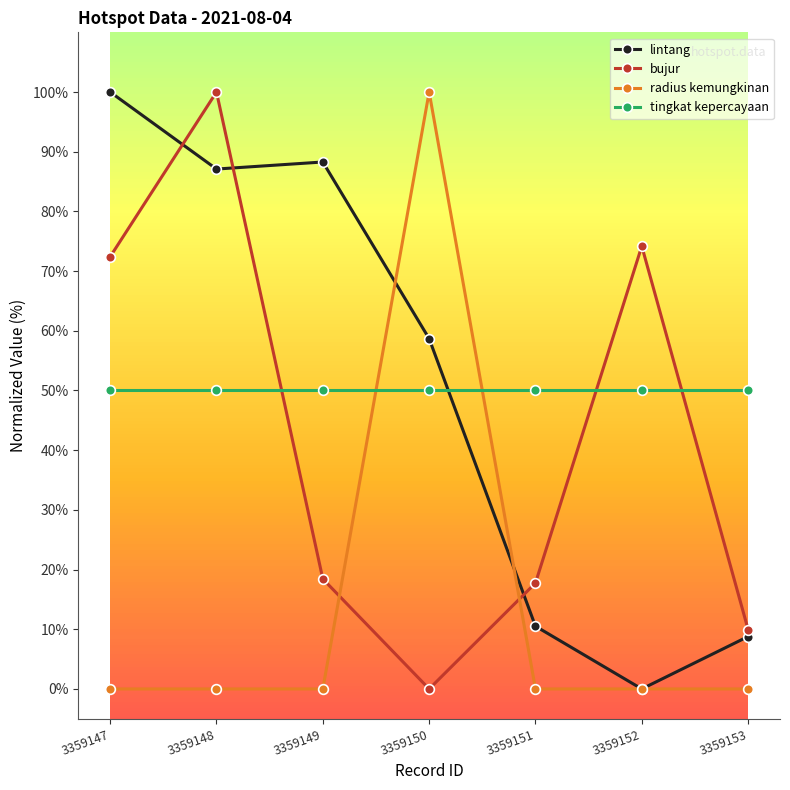

Which series ends up on top after the final intersection of lintang and radius kemungkinan?

lintang